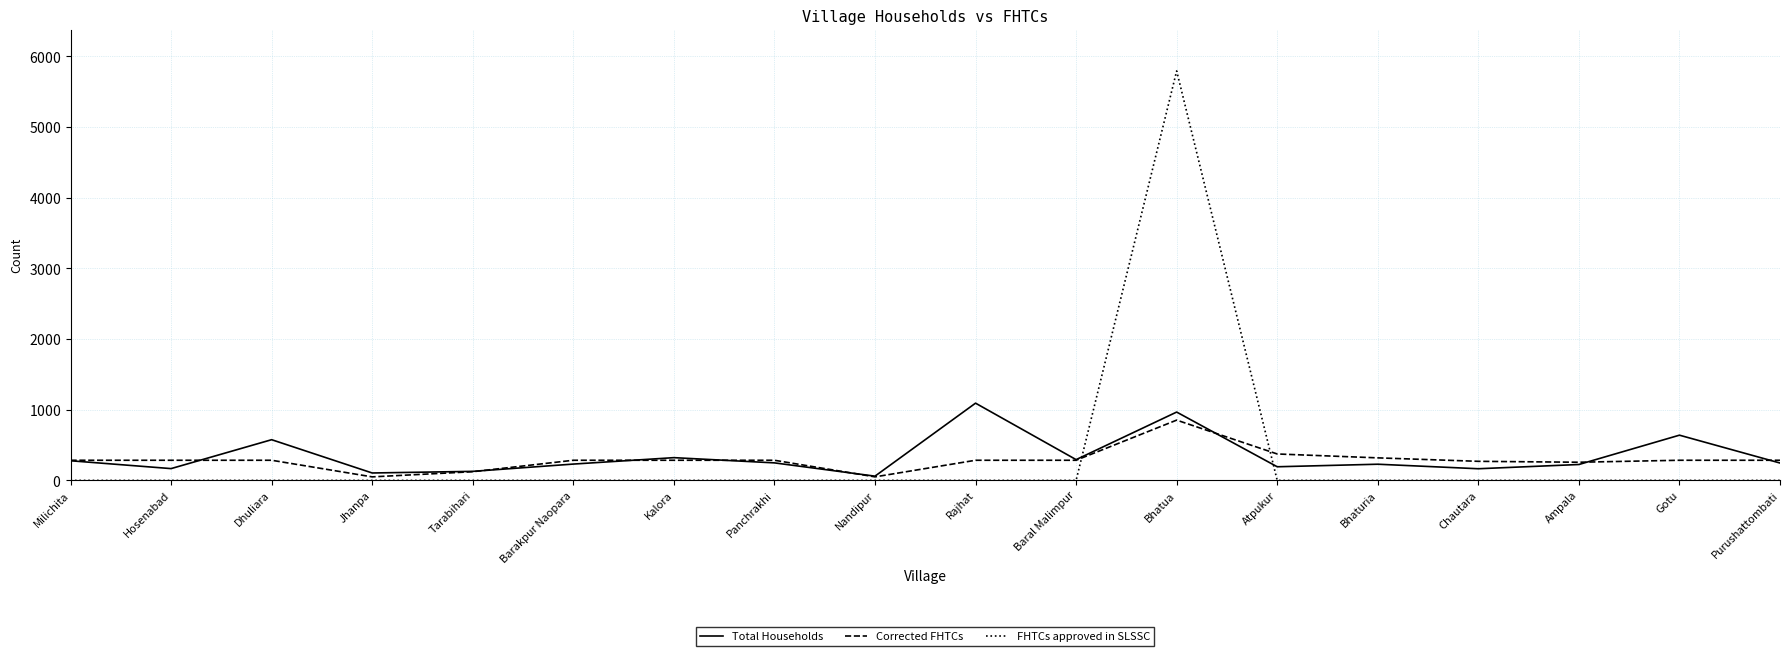

Reading left to right, list all the values displayed in this chart.

Total Households: Milichita=278	Hosenabad=167	Dhuliara=576	Jhanpa=105	Tarabihari=128	Barakpur Naopara=231	Kalora=322	Panchrakhi=248	Nandipur=60	Rajhat=1093	Baral Malimpur=294	Bhatua=967	Atpukur=193	Bhaturia=229	Chautara=165	Ampala=225	Gotu=640	Purushattombati=246
Corrected FHTCs: Milichita=285	Hosenabad=285	Dhuliara=285	Jhanpa=50	Tarabihari=123	Barakpur Naopara=285	Kalora=285	Panchrakhi=285	Nandipur=50	Rajhat=285	Baral Malimpur=285	Bhatua=853	Atpukur=374	Bhaturia=319	Chautara=270	Ampala=257	Gotu=285	Purushattombati=285
FHTCs approved in SLSSC: Milichita=0	Hosenabad=0	Dhuliara=0	Jhanpa=0	Tarabihari=0	Barakpur Naopara=0	Kalora=0	Panchrakhi=0	Nandipur=0	Rajhat=0	Baral Malimpur=0	Bhatua=5794	Atpukur=0	Bhaturia=0	Chautara=0	Ampala=0	Gotu=0	Purushattombati=0